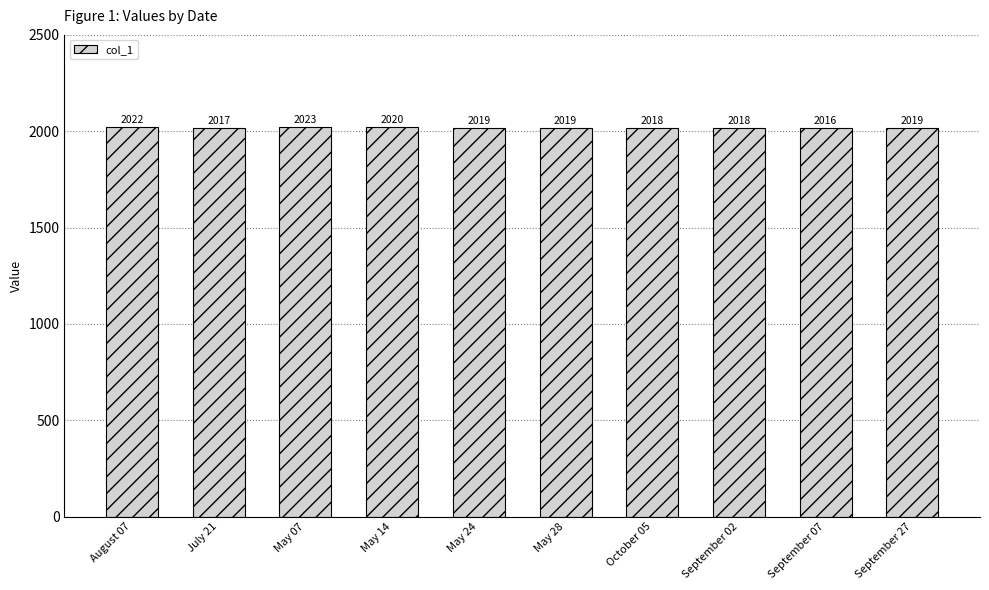

How many categories are shown in the chart?

10